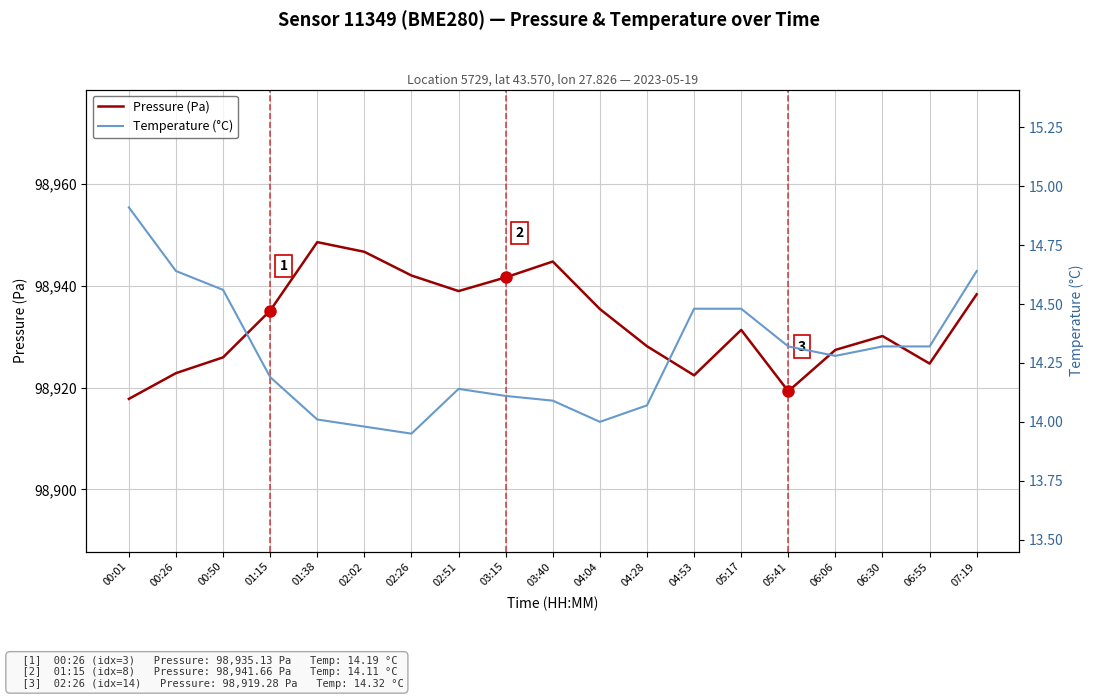

True or false: Temperature (°C) and Pressure (Pa) cross at least once.

False